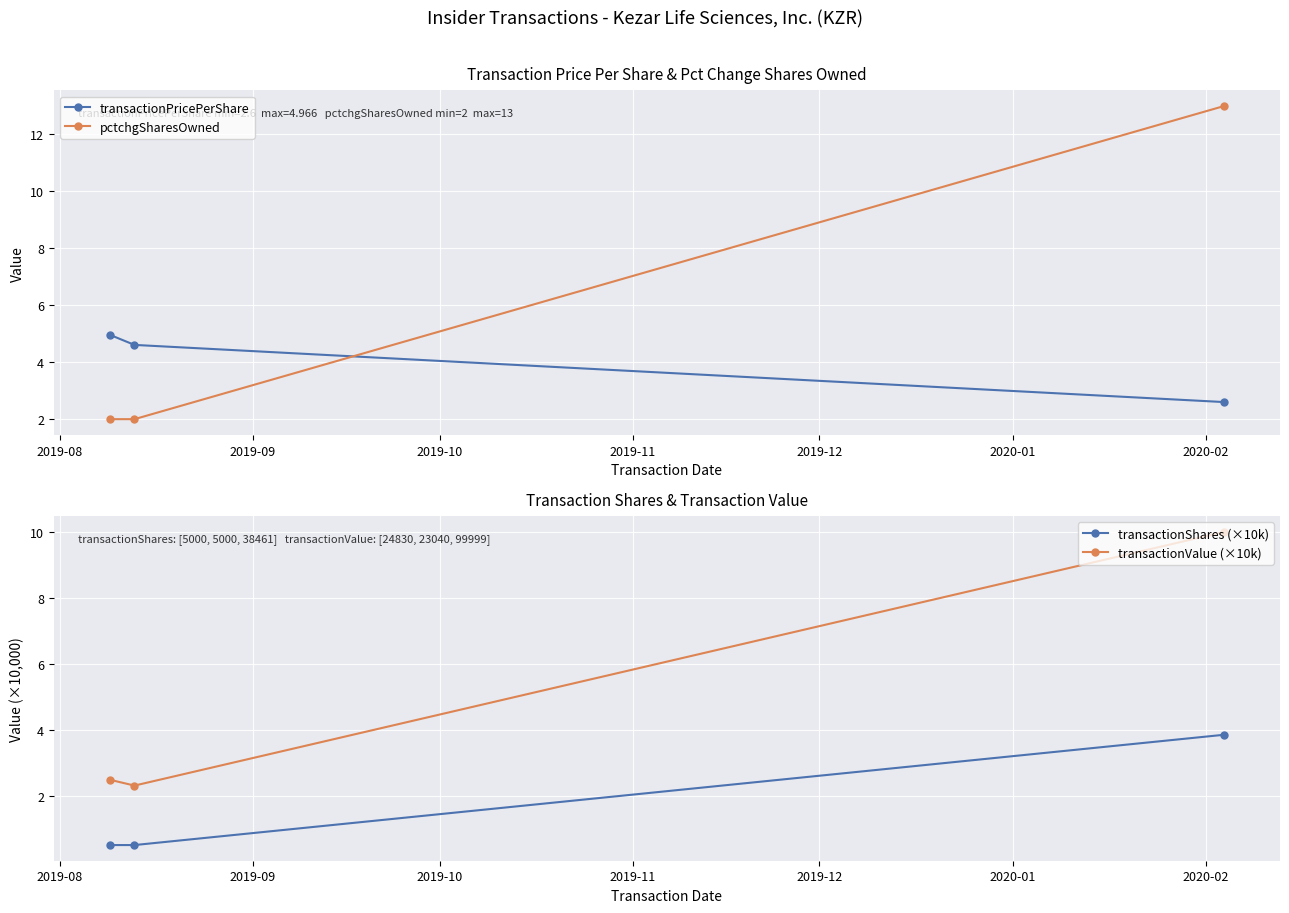

What is the highest value of the pctchgSharesOwned series?

13.0